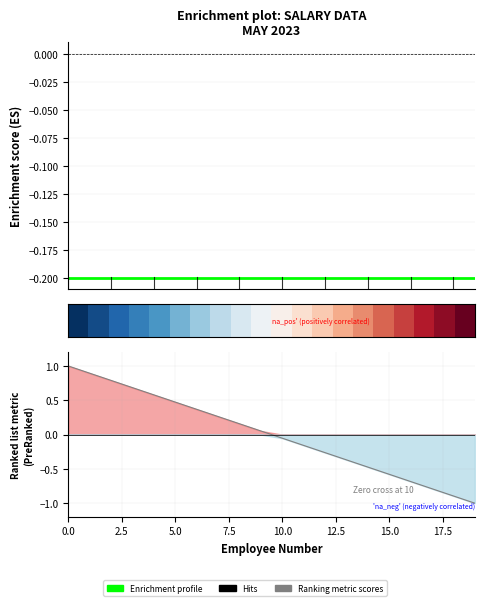

Which series has the widest spread of values?

Ranking metric scores